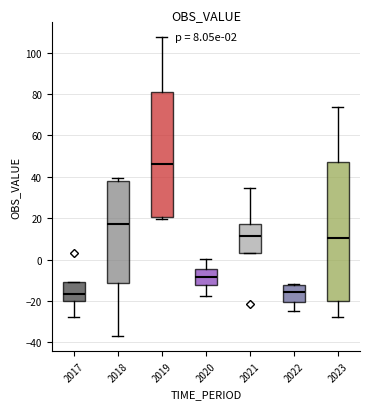

Comparing the boxes themselves (not the whiskers), which one is the tallest?

2023